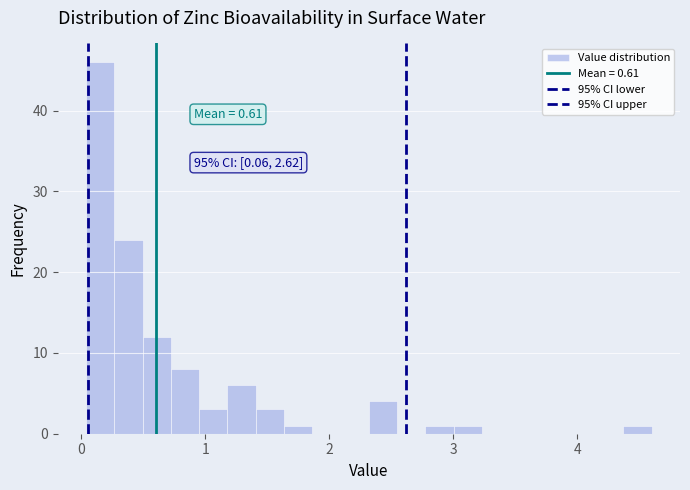

Around what value on the x-axis is the tallest bar? Give the approximate position of its centre, as read against the axis.

0.2